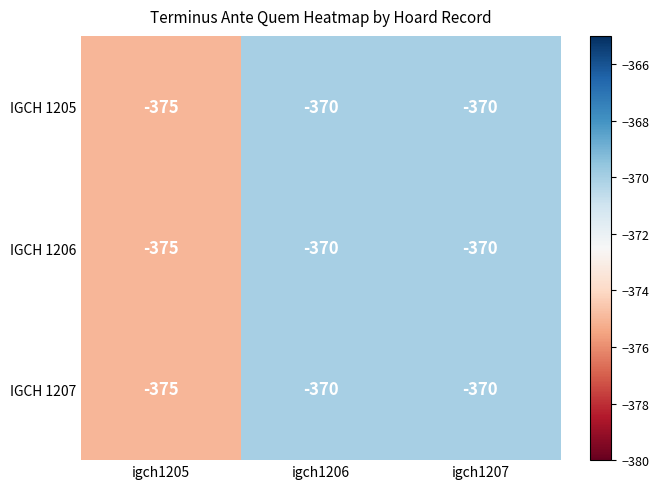

What is the lowest value of the IGCH 1207 series?

-375